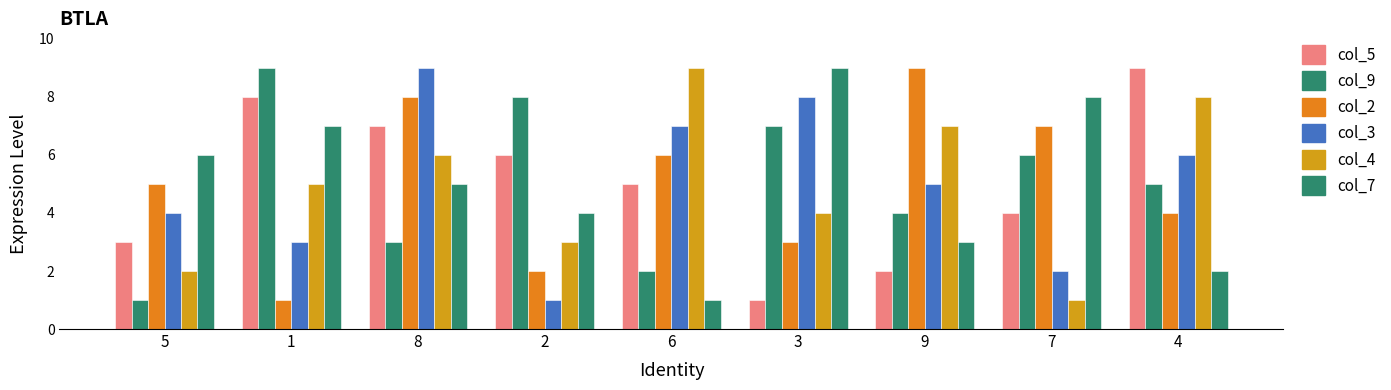

At which category is the sum across all series the highest?

8